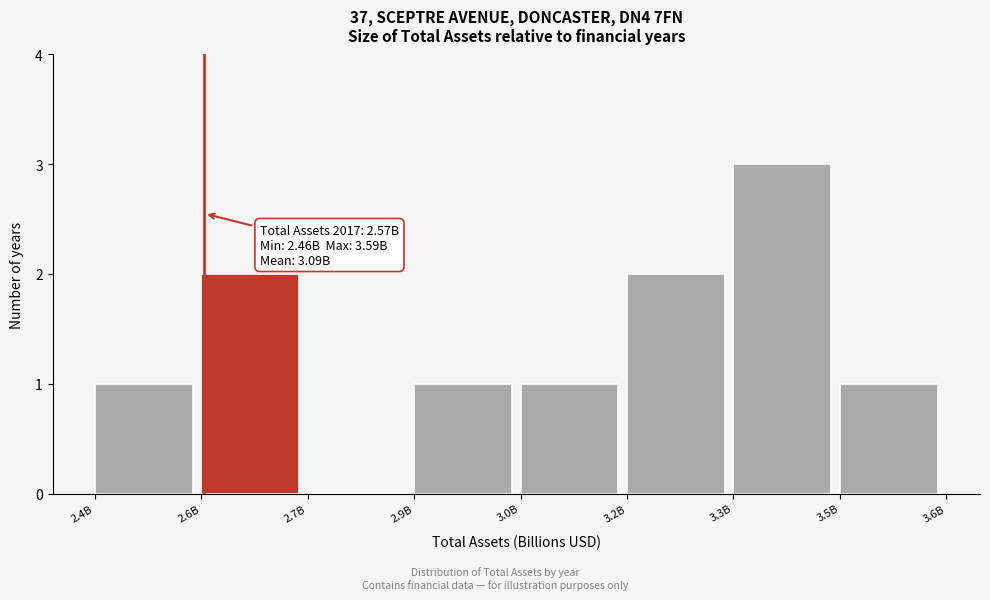

Reading left to right, list all the values displayed in this chart.

2.4B=1	2.6B=2	2.7B=0	2.9B=1	3.0B=1	3.2B=2	3.3B=3	3.5B=1